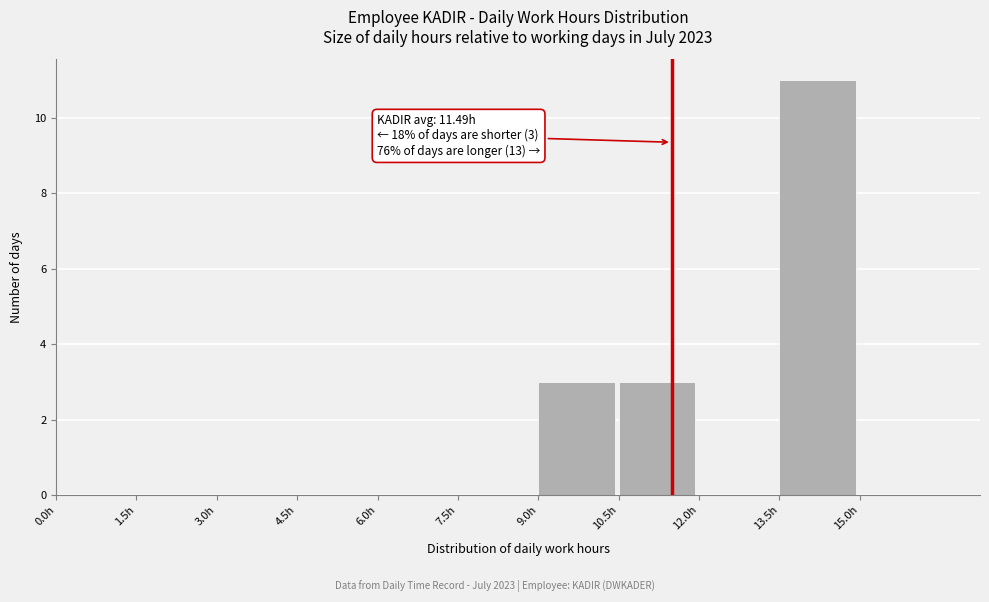

Which range on the x-axis has the tallest bar?

13.5 to 15.0